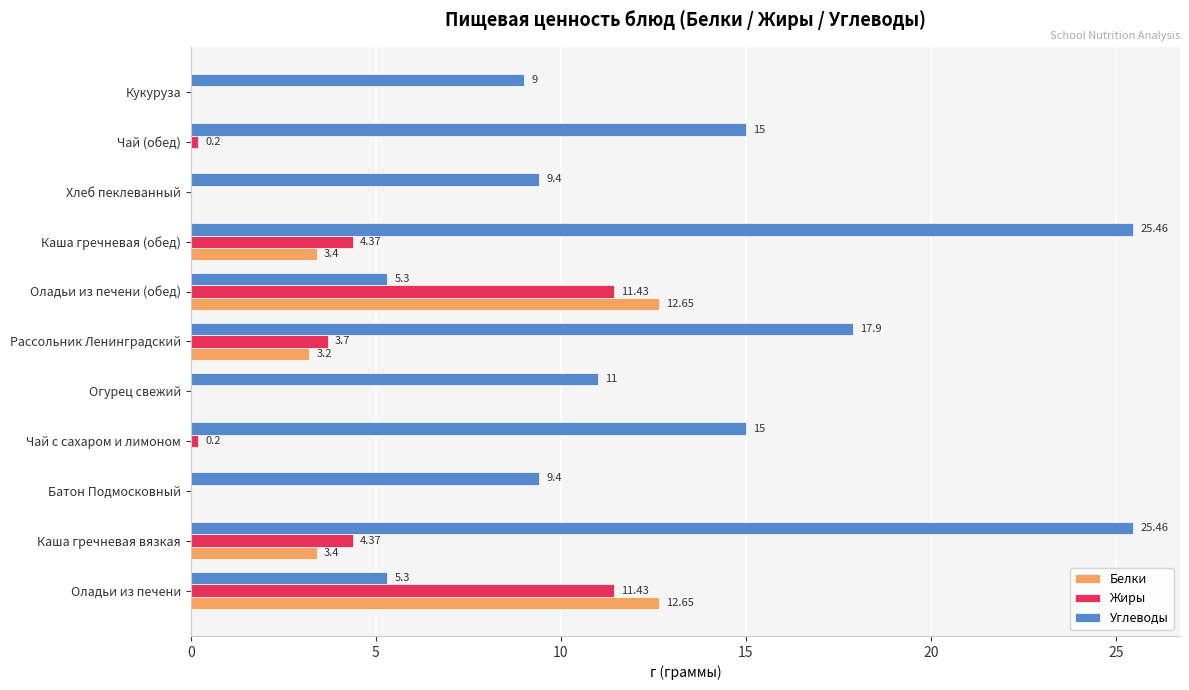

What is the sum of all Жиры values?

35.7